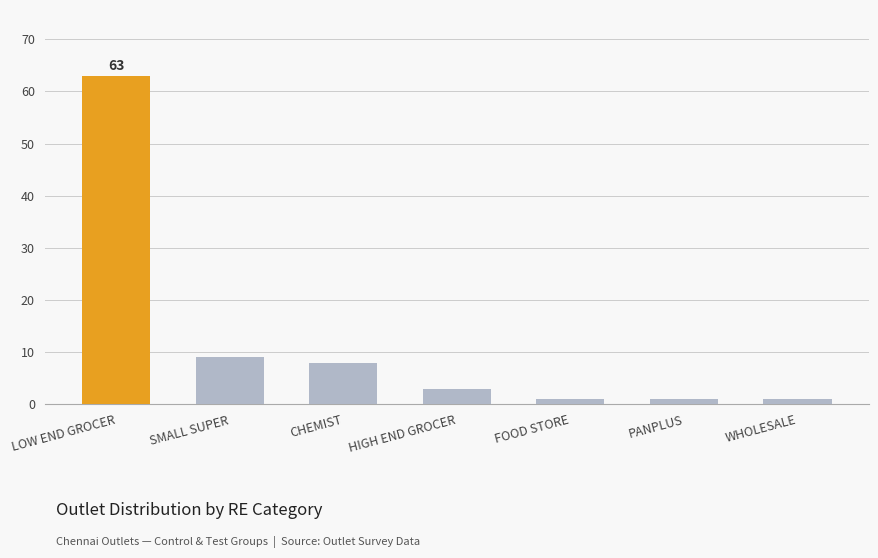

Are the bars horizontal?

No